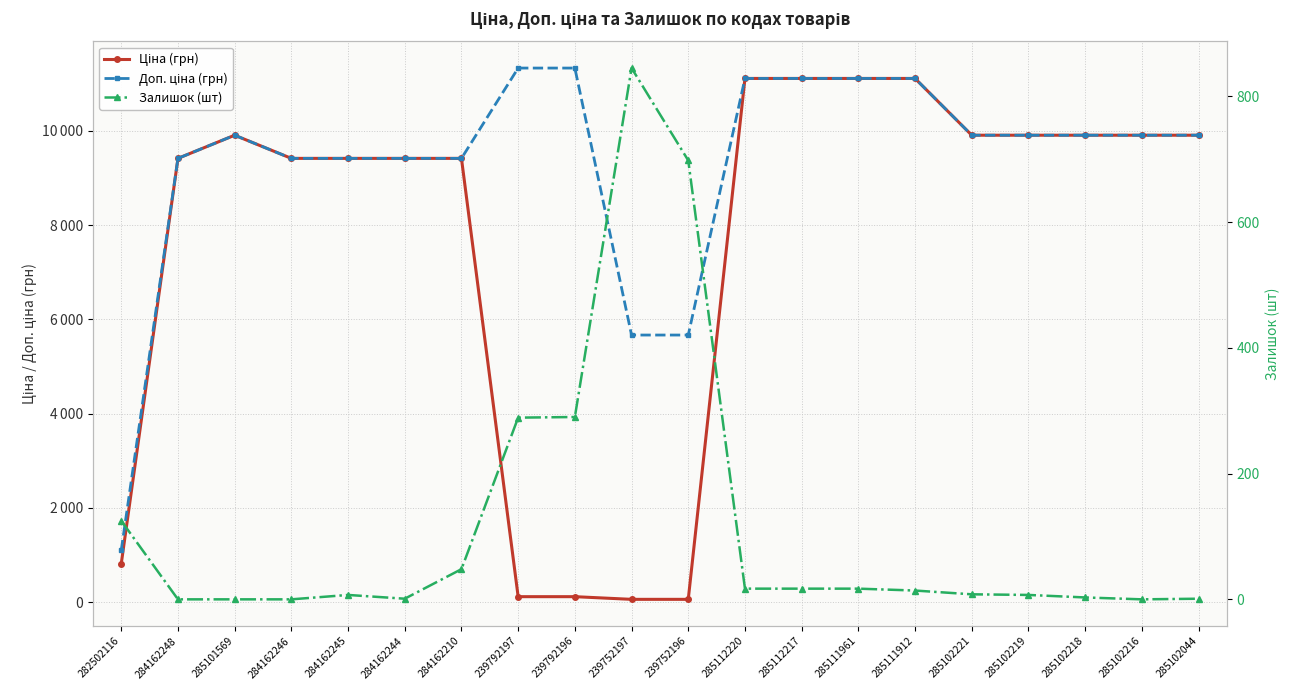

Reading left to right, what are all the values shown in this chart?

Ціна (грн): 282502116=813.0	284162248=9416.9	285101569=9908.5	284162246=9416.9	284162245=9416.9	284162244=9416.9	284162210=9416.9	239792197=113.3	239792196=113.3	239752197=56.7	239752196=56.7	285112220=11113.6	285112217=11113.6	285111961=11113.6	285111912=11113.6	285102221=9908.5	285102219=9908.5	285102218=9908.5	285102216=9908.5	285102044=9908.5
Доп. ціна (грн): 282502116=1101.8	284162248=9416.9	285101569=9908.5	284162246=9416.9	284162245=9416.9	284162244=9416.9	284162210=9416.9	239792197=11334.0	239792196=11334.0	239752197=5667.0	239752196=5667.0	285112220=11113.6	285112217=11113.6	285111961=11113.6	285111912=11113.6	285102221=9908.5	285102219=9908.5	285102218=9908.5	285102216=9908.5	285102044=9908.5
Залишок (шт): 282502116=125.0	284162248=0.0	285101569=0.0	284162246=0.0	284162245=7.0	284162244=1.0	284162210=48.0	239792197=289.0	239792196=290.0	239752197=845.0	239752196=698.0	285112220=17.0	285112217=17.0	285111961=17.0	285111912=14.0	285102221=8.0	285102219=7.0	285102218=3.0	285102216=0.0	285102044=1.0